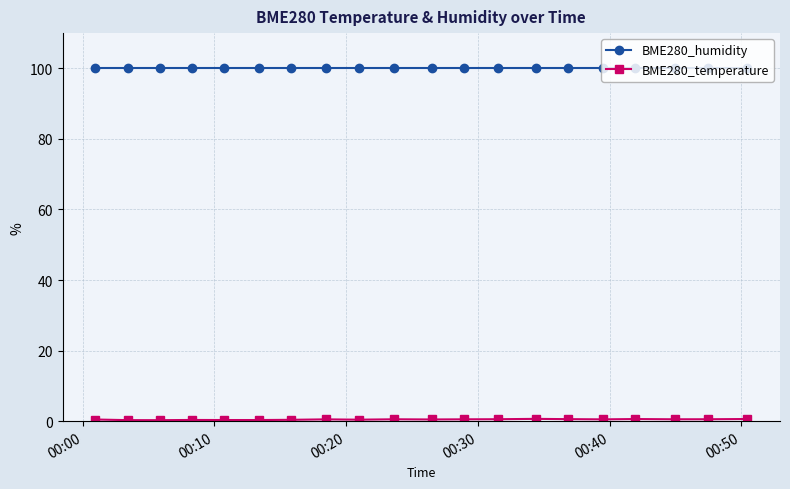

Which series has the largest total across all categories?

BME280_humidity